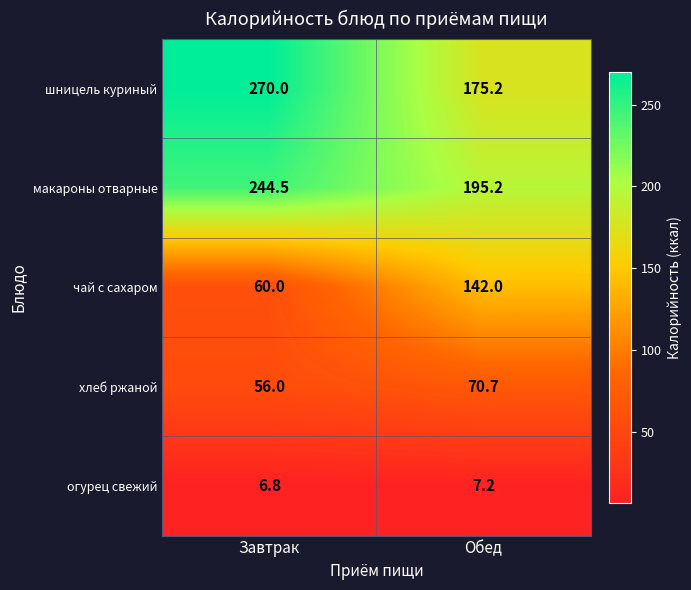

Between Завтрак and Обед, which series saw the biggest shift?

шницель куриный